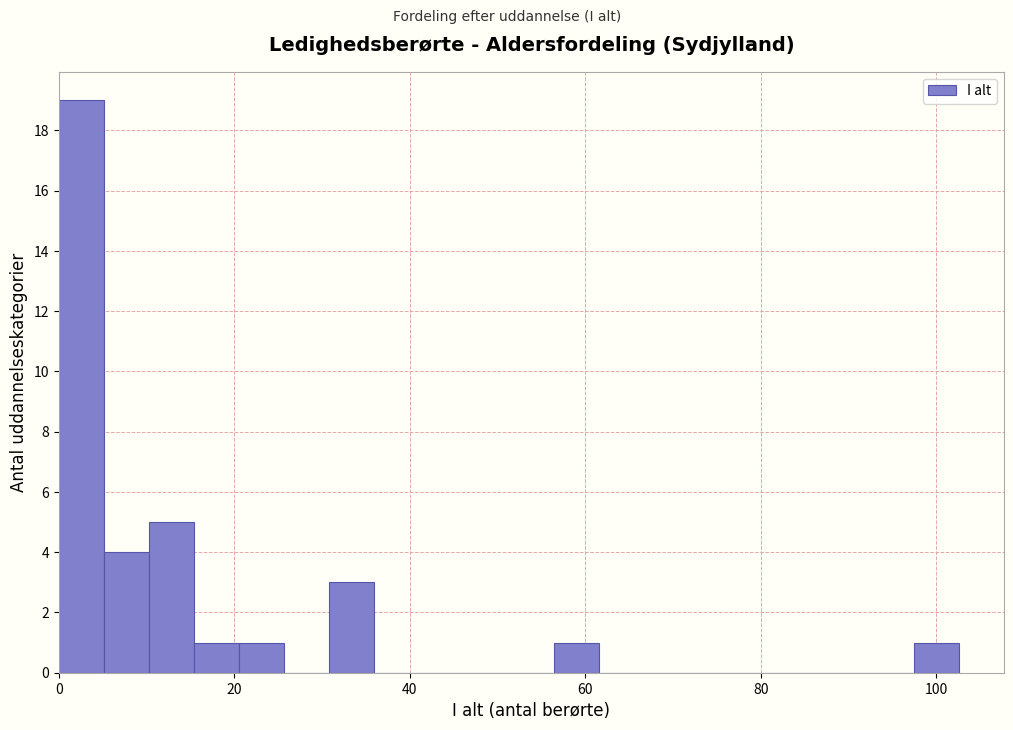

Read against the x-axis, roughly where is the centre of the tallest bar?

2